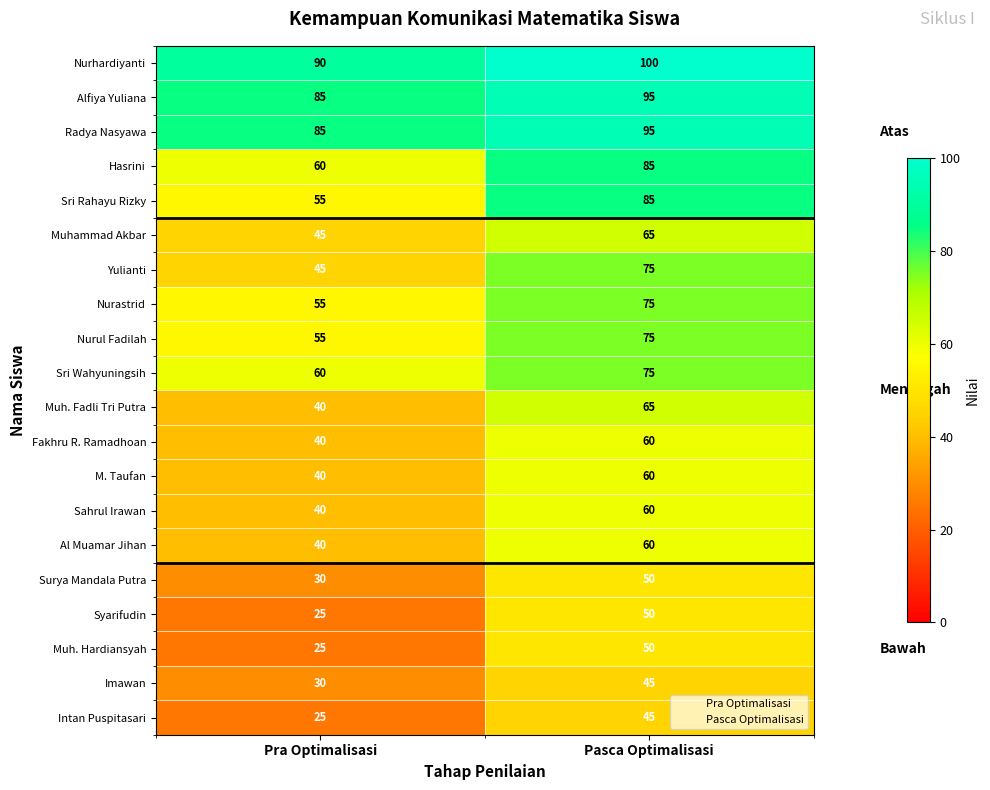

At which category does the chart reach its peak across all series?

Pasca Optimalisasi